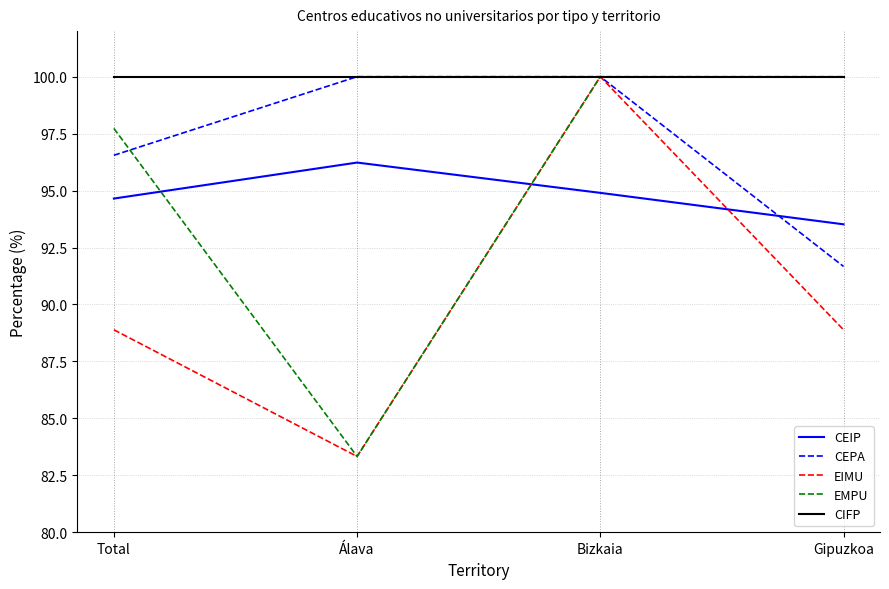

What position from the right is Gipuzkoa?

1